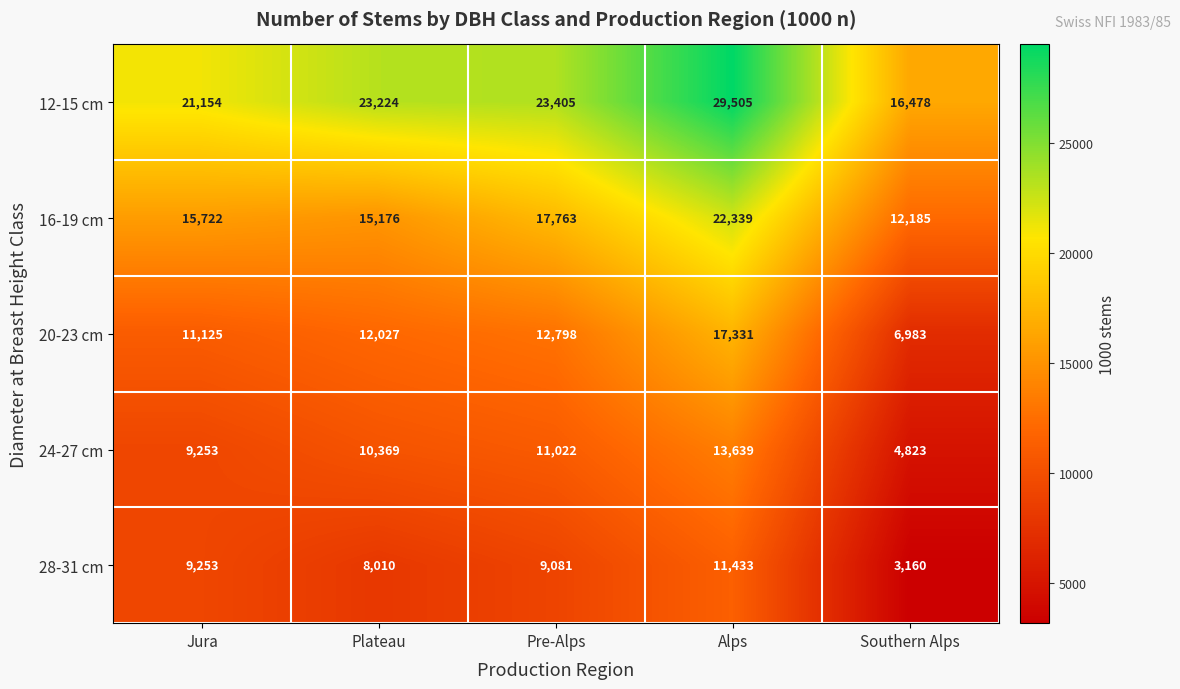

The value of 24-27 cm at Plateau is 5112. True or false?

False